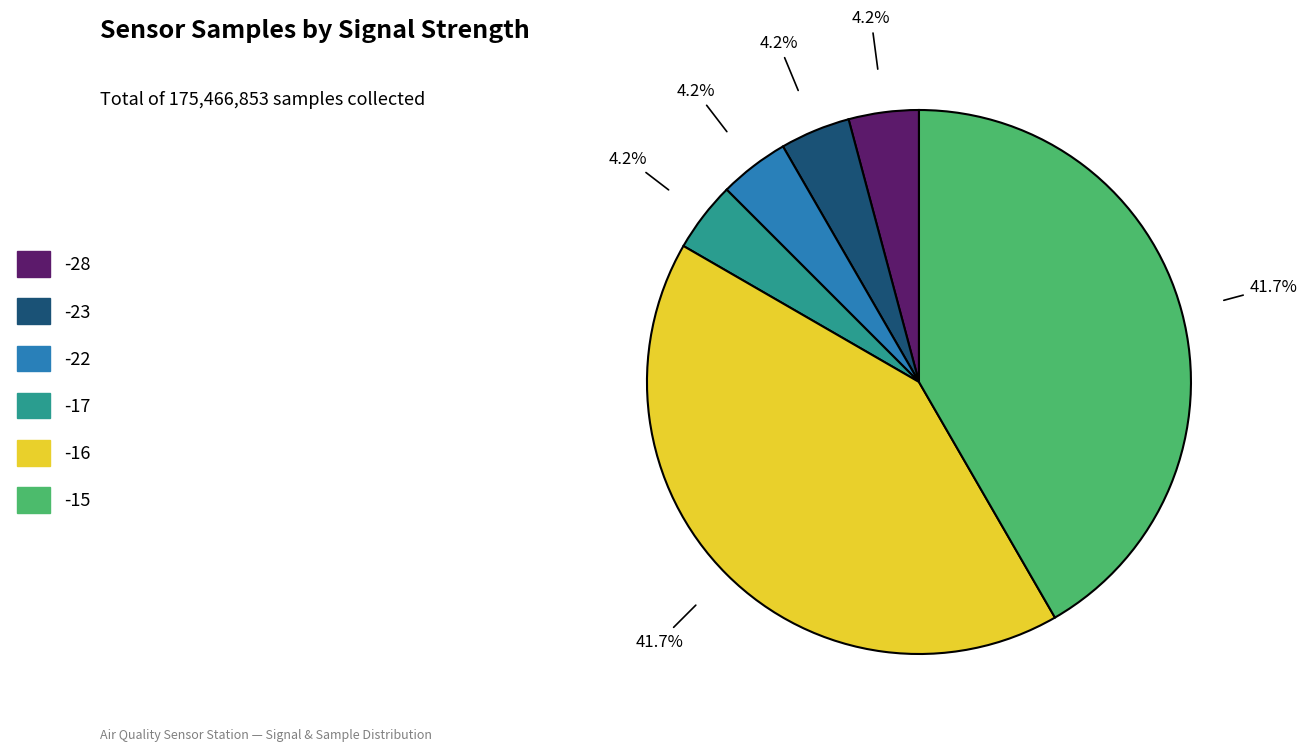

Does any single category account for the majority?

No